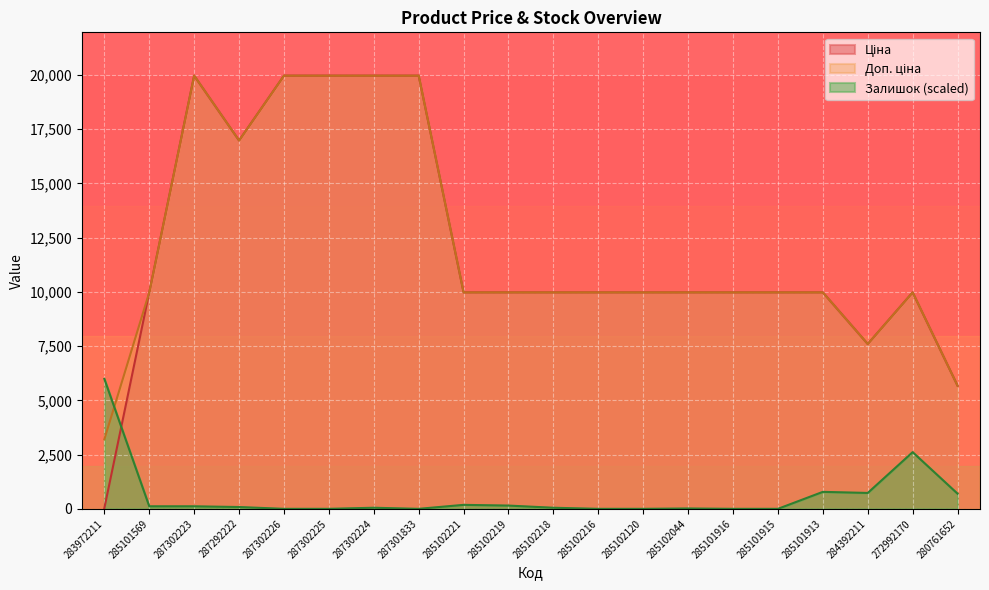

How many values in the Доп. ціна series exceed 9974?

17